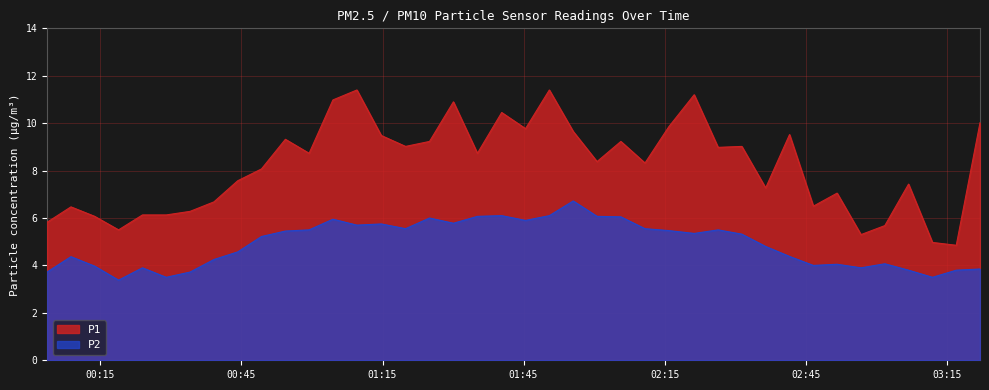

What is the minimum value shown in the chart?

3.4